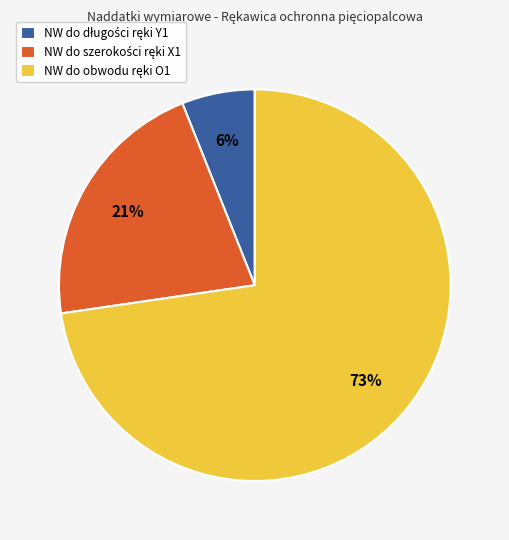

To the nearest percent, what is the difference between the largest and smallest slice percentages?

67%